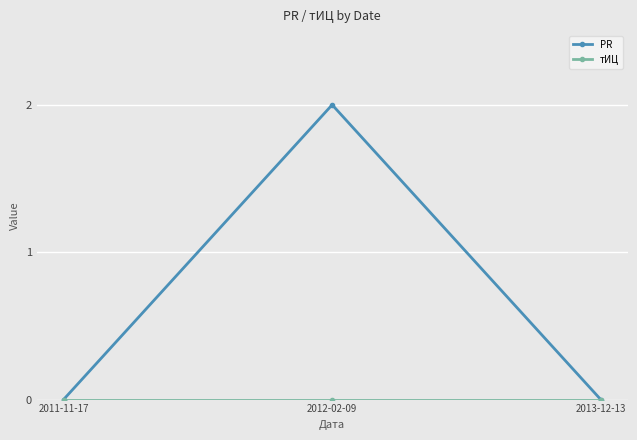

Is this an area chart (filled region under the line)?

No